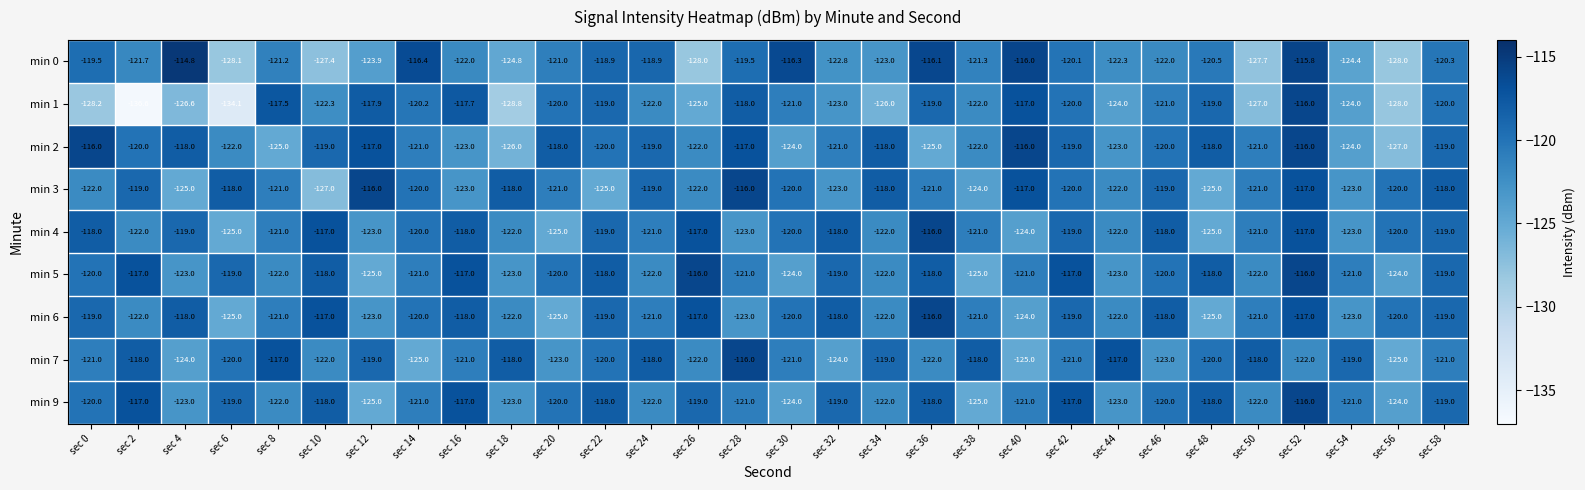

What is the difference between the min 2 values at sec 4 and sec 56?

9.0